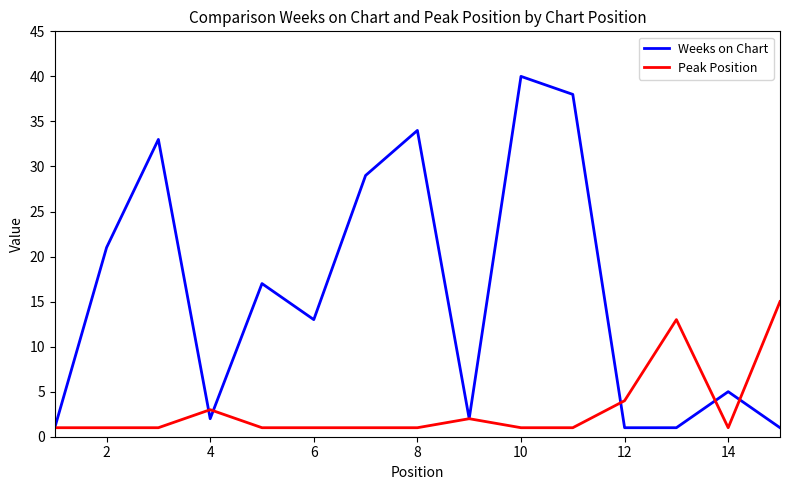

Does the chart have visible grid lines?

No